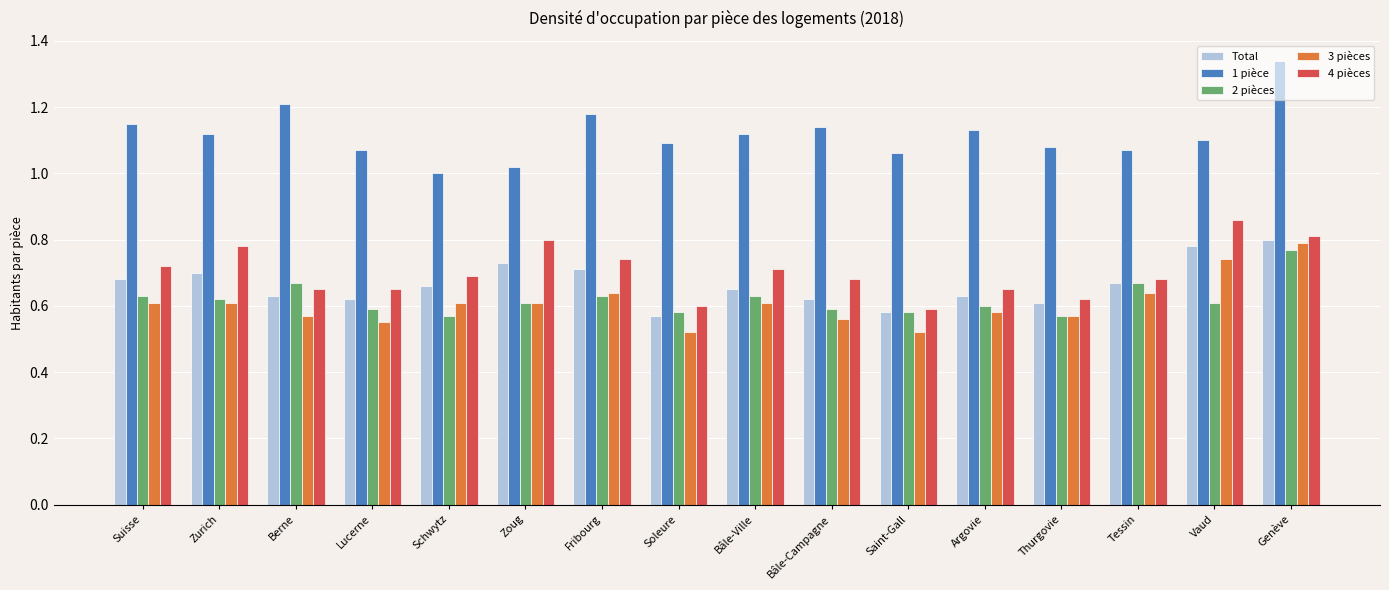

Which category has the lowest value in the 1 pièce series?

Schwytz